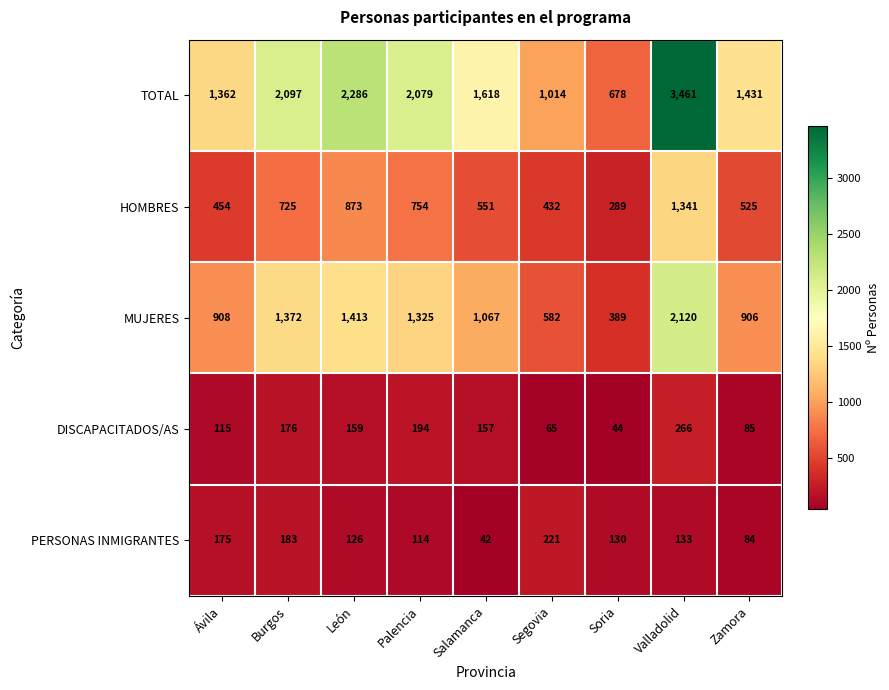

Where is MUJERES nearest to the value 1254?

Palencia